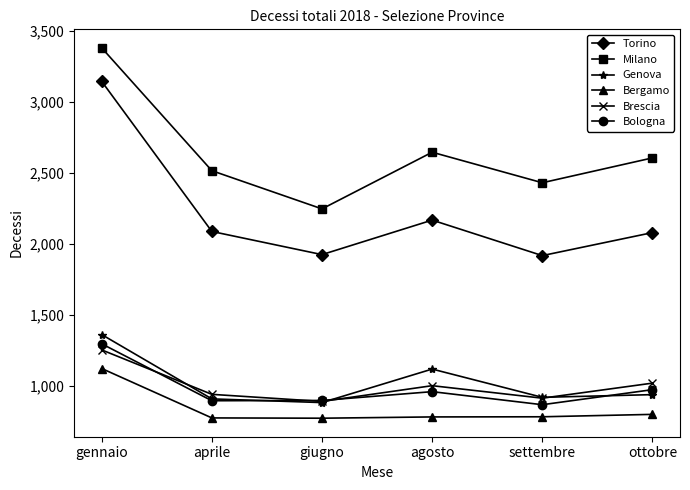

True or false: Genova has a value of 881 at giugno.

True